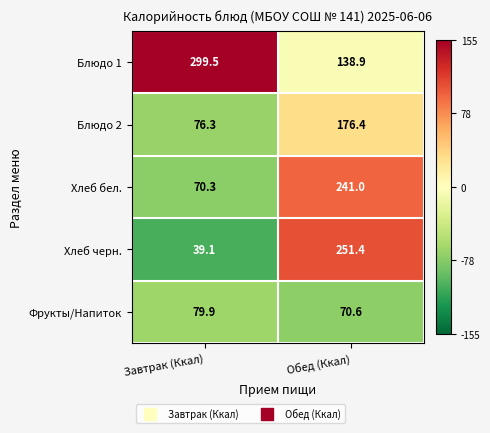

How many series are shown in this chart?

5